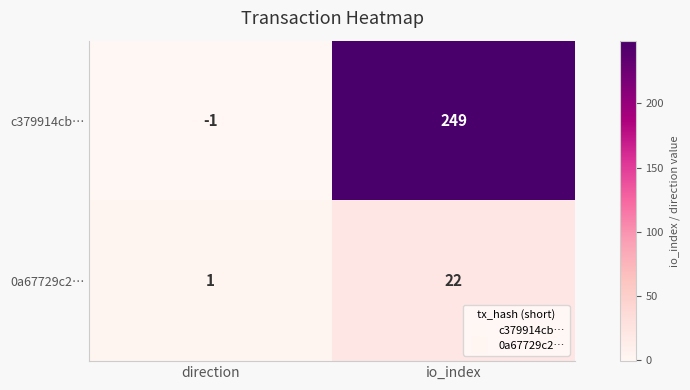

What is the maximum value shown in the chart?

249